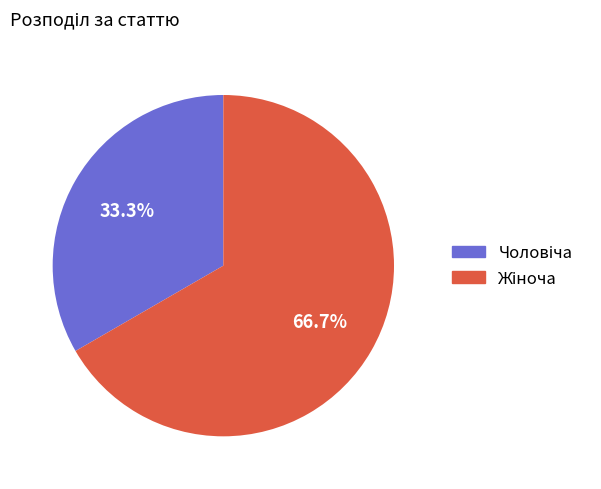

Is there a majority slice in this chart?

Yes